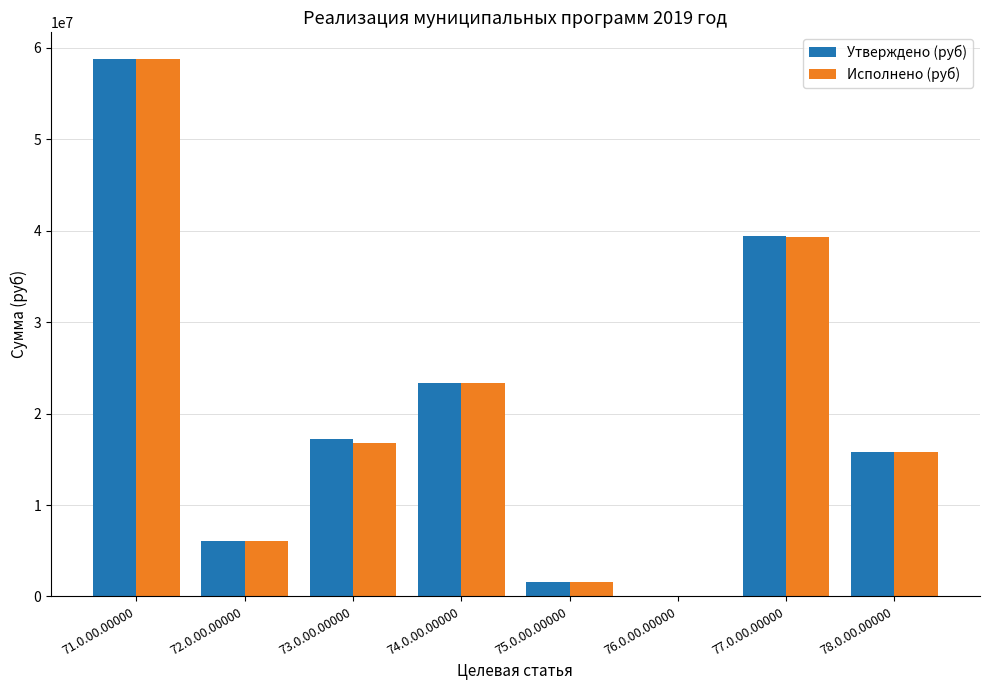

What are all the series names shown in the legend?

Утверждено (руб), Исполнено (руб)